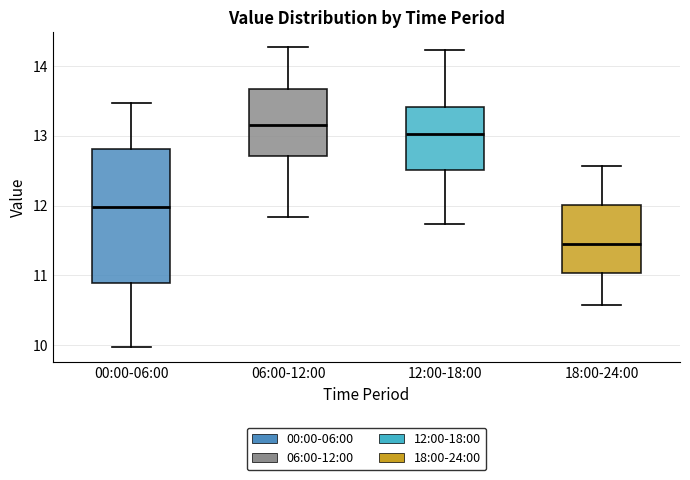

Reading left to right, transcribe this box plot: for each box, give where its median line is, the range the box spans, and where its two whiskers end, as read against the y-axis. The values are not printed on the chart, so give them approximately, as read against the axis.

00:00-06:00: median 12.0, box 10.9 to 12.8, whiskers 10.0 to 13.5
06:00-12:00: median 13.2, box 12.7 to 13.7, whiskers 11.8 to 14.3
12:00-18:00: median 13.0, box 12.5 to 13.4, whiskers 11.7 to 14.2
18:00-24:00: median 11.5, box 11.0 to 12.0, whiskers 10.6 to 12.6